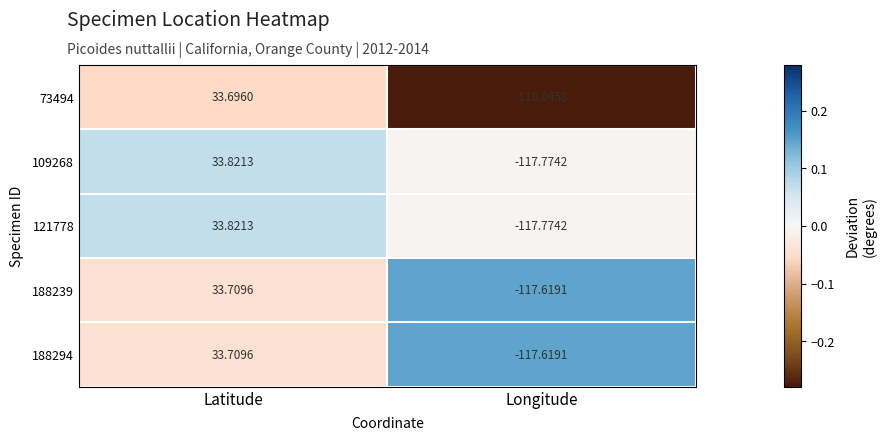

Which series has the widest spread of values?

73494